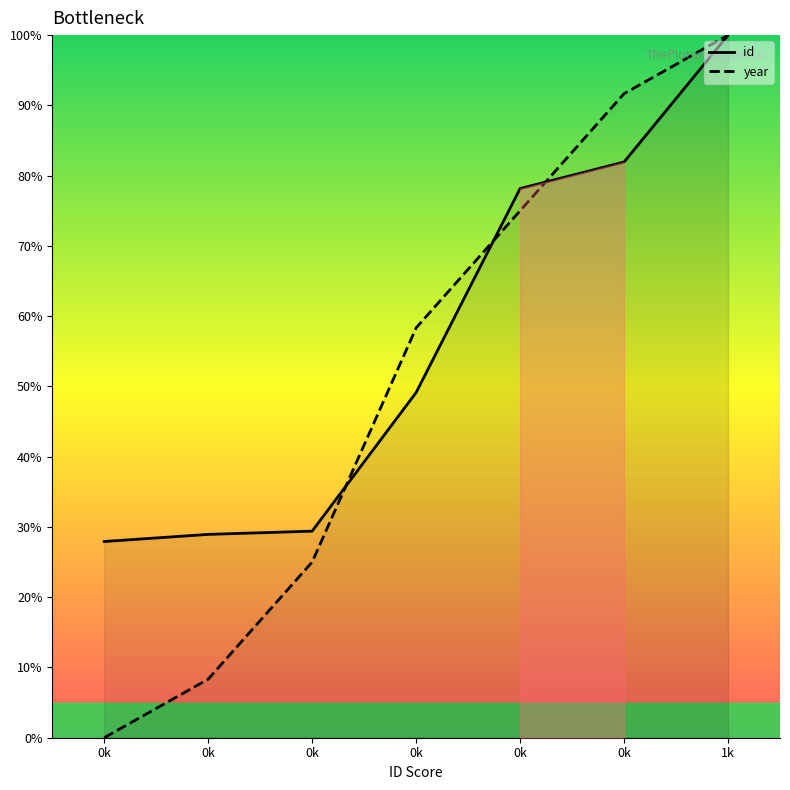

Is the value of year at 0k greater than the value of id at 0k?

No